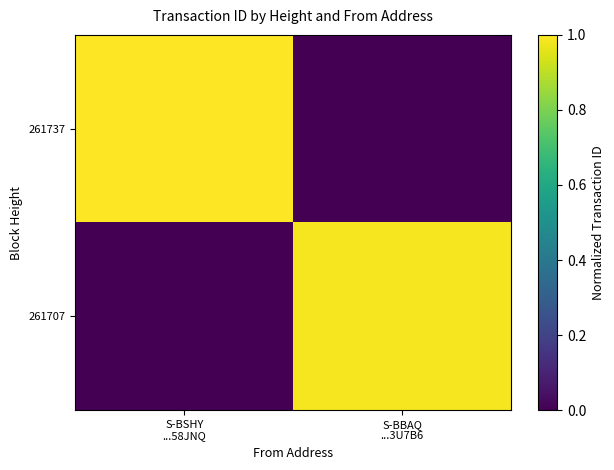

Which has a higher value, S-BSHY
...58JNQ or S-BBAQ
...3U7B6?

S-BSHY
...58JNQ